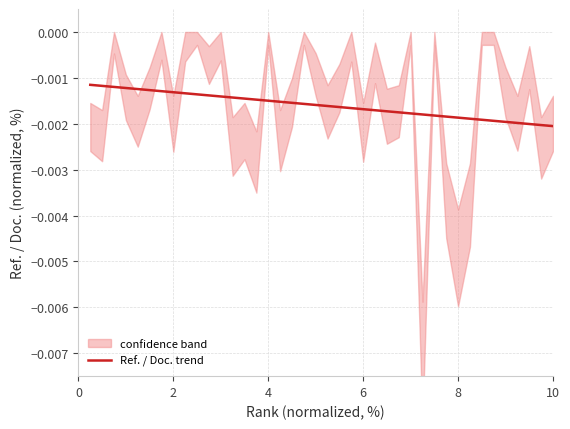

Which has a higher value, 7 or 27?

7